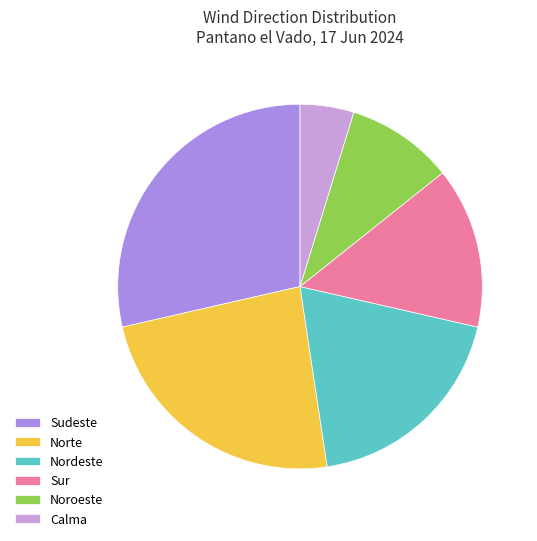

Is it true that Sudeste is 29% of the pie?

True